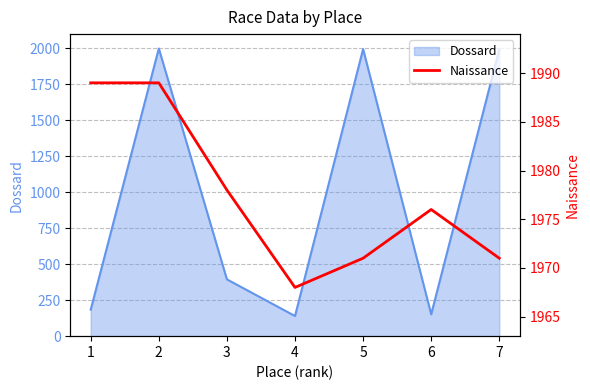

How many lines are shown in the chart?

1